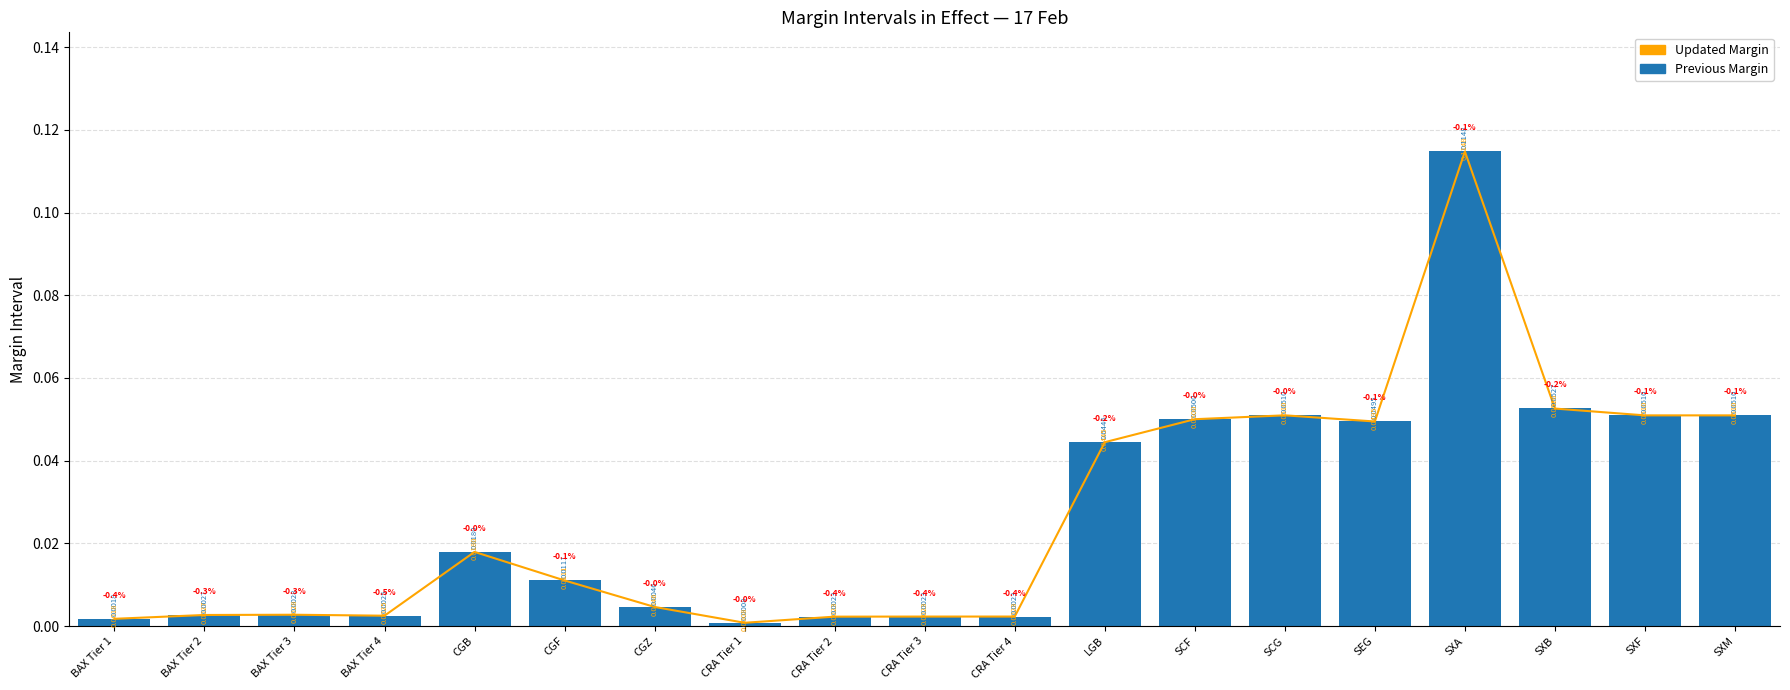

What are all the series names shown in the legend?

Updated Margin, Previous Margin